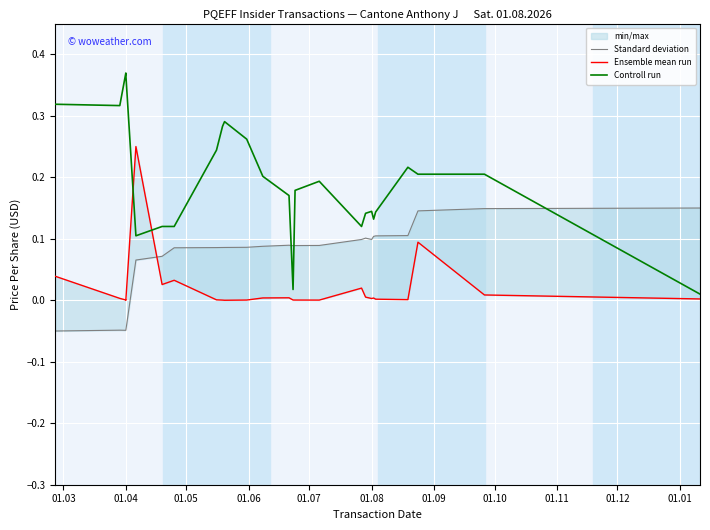

The value of Controll run at 13 is 0.0. True or false?

False